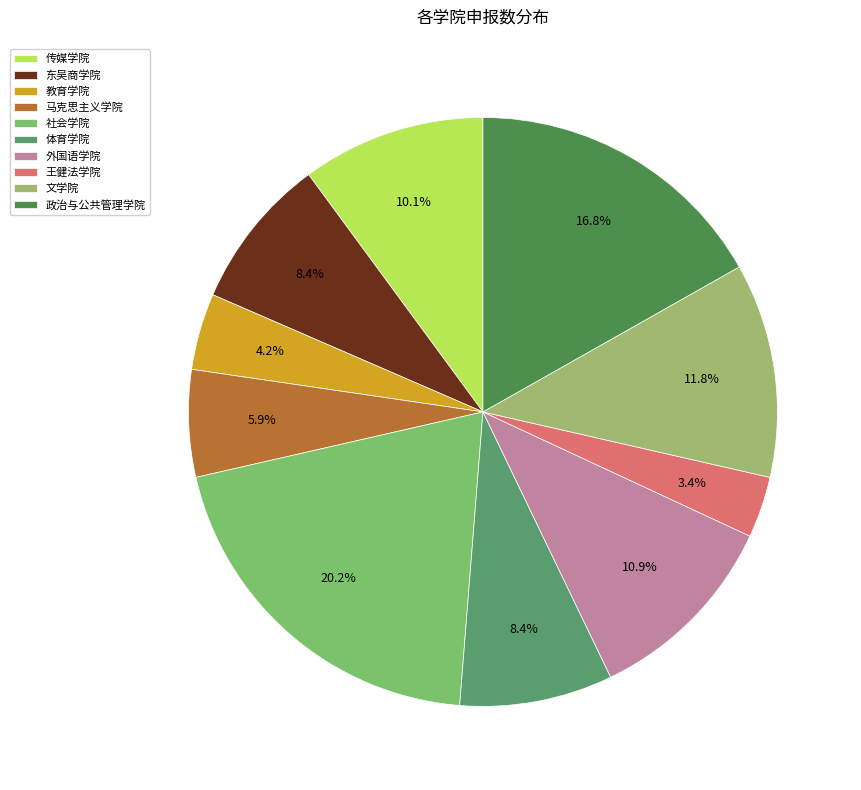

Is 教育学院 the majority of the pie?

No